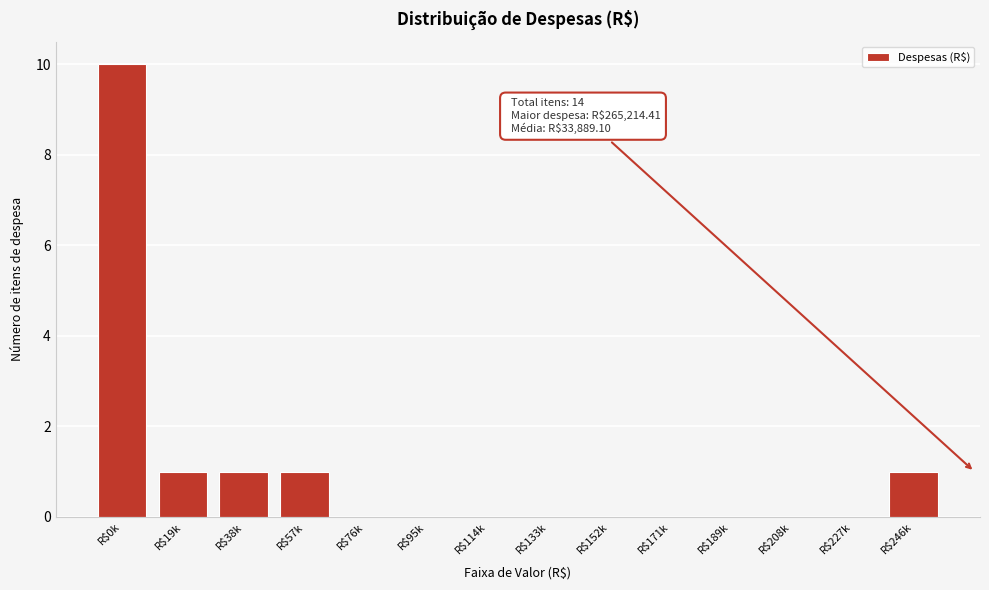

True or false: the data shows -5 at R$95k.

False